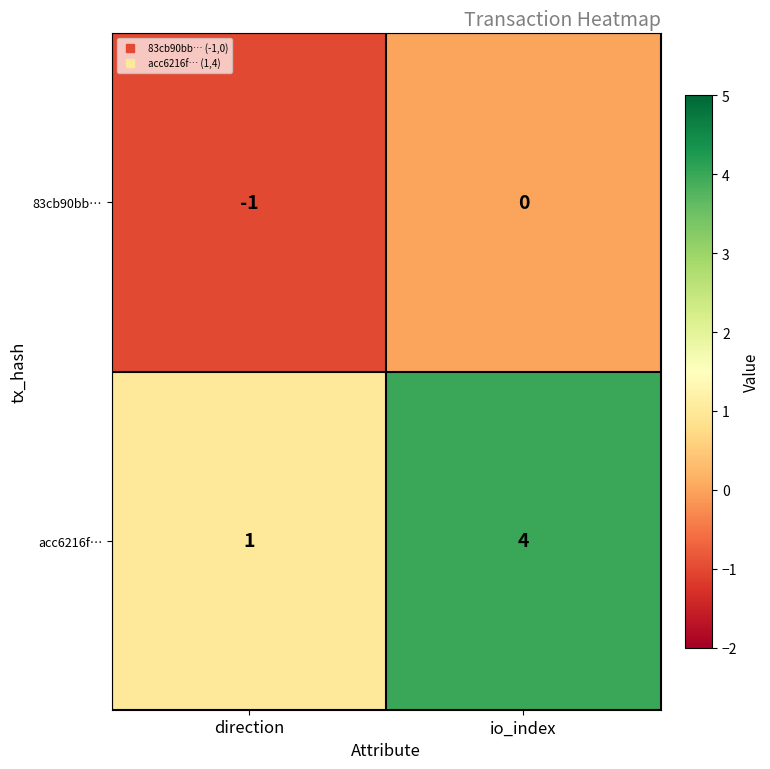

Which series has the largest total across all categories?

acc6216f…